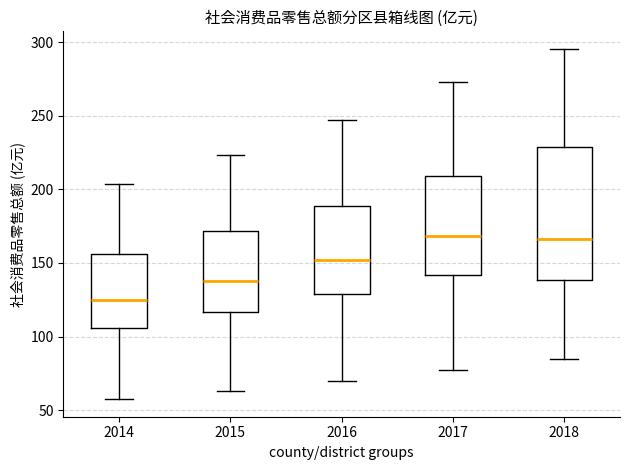

Reading left to right, transcribe this box plot: for each box, give where its median line is, the range the box spans, and where its two whiskers end, as read against the y-axis. The values are not printed on the chart, so give them approximately, as read against the axis.

2014: median 125, box 105 to 155, whiskers 60 to 205
2015: median 140, box 115 to 170, whiskers 65 to 225
2016: median 150, box 130 to 190, whiskers 70 to 245
2017: median 170, box 140 to 210, whiskers 75 to 275
2018: median 165, box 140 to 230, whiskers 85 to 295